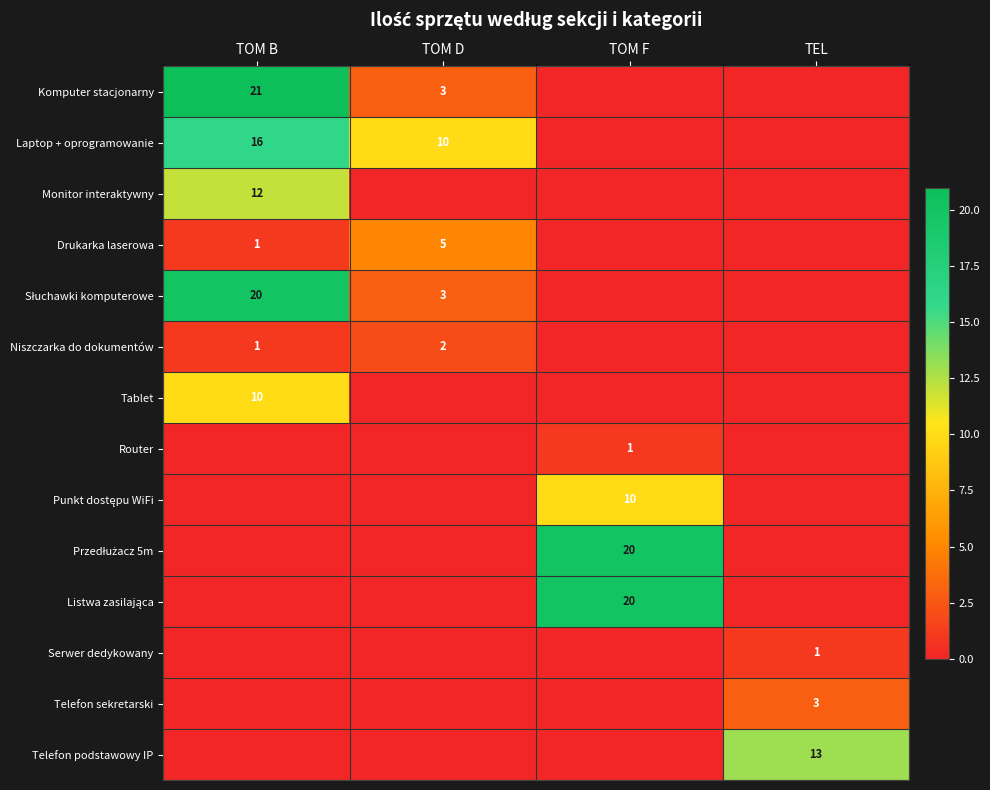

Which category has the lowest value across all series?

TOM F